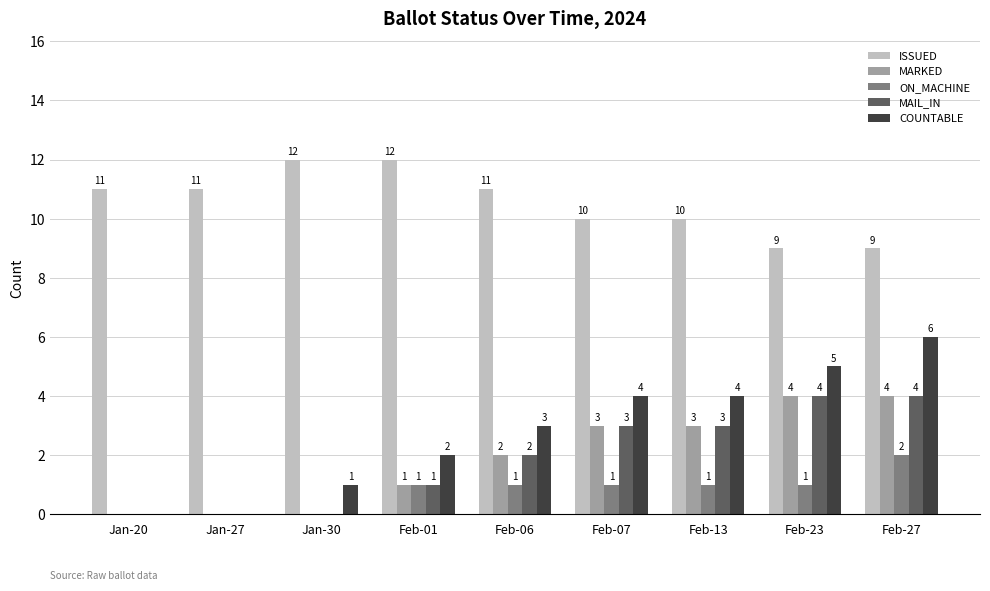

What is the greatest value displayed?

12